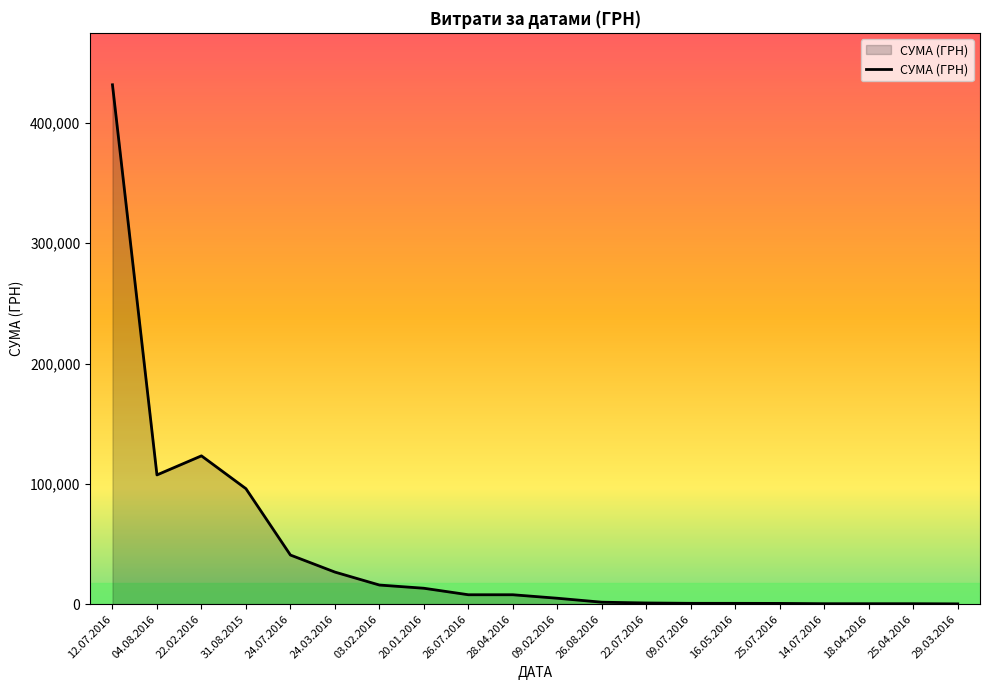

How many values are below 7800?

10